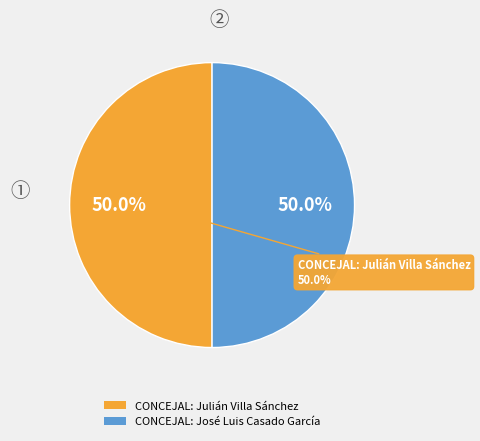

To the nearest percent, what portion does CONCEJAL: José Luis Casado García represent?

50%